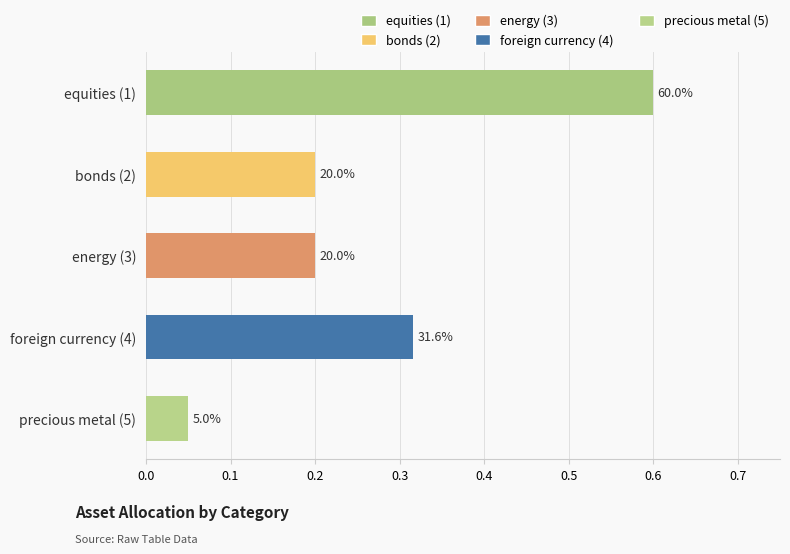

How many bars are there in total?

5